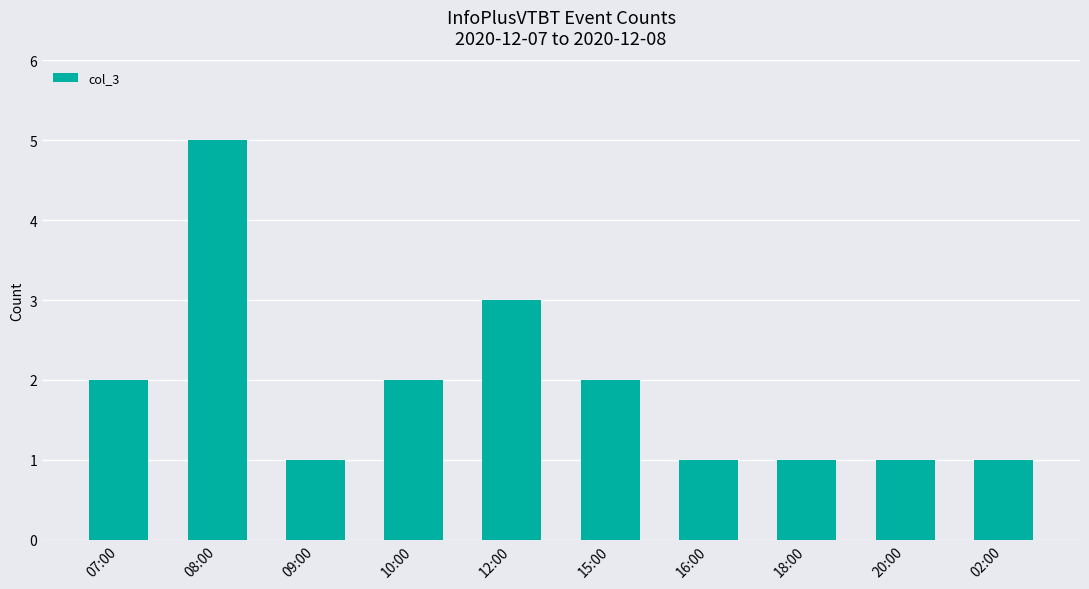

What position from the right is 16:00?

4